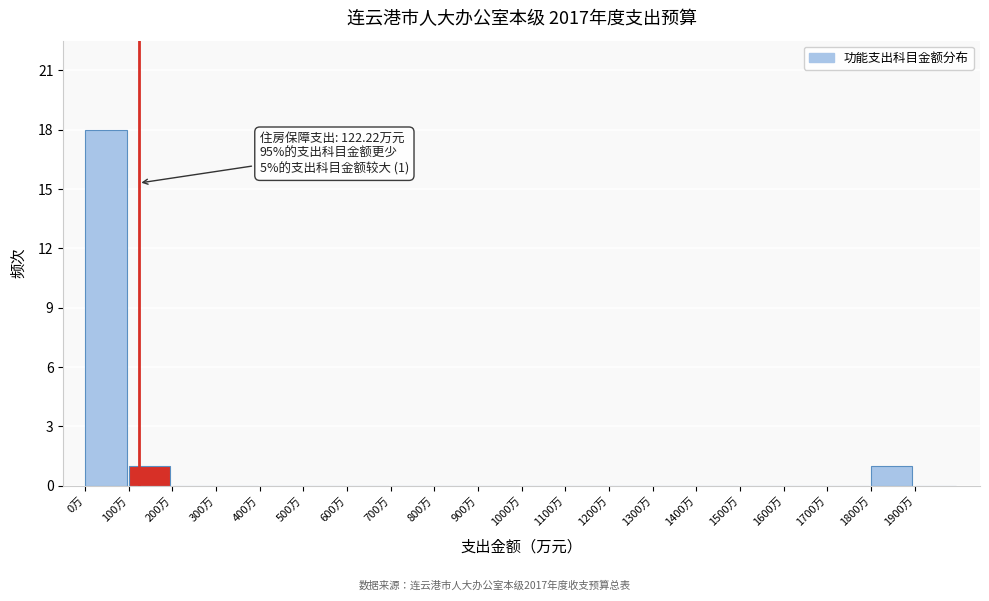

Over which range of the x-axis is the bar tallest?

0 to 100